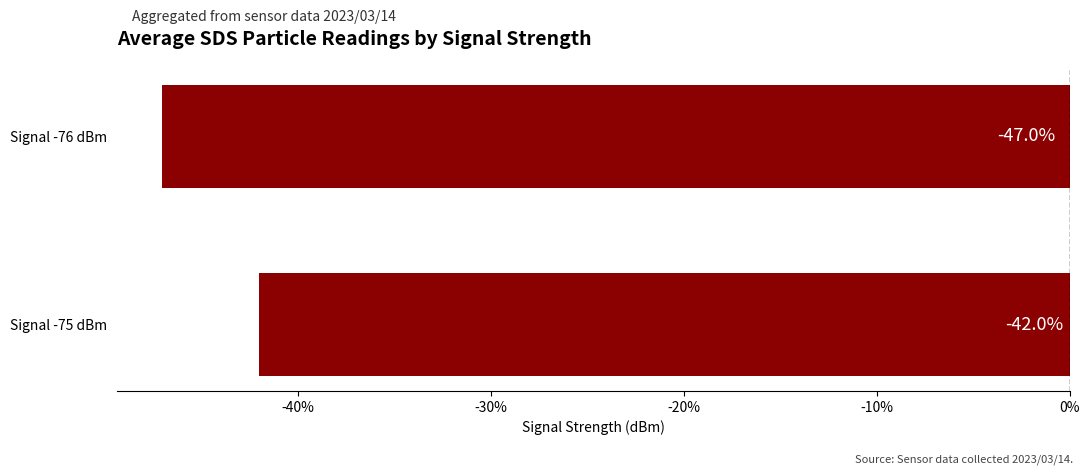

At which category does the chart reach its peak across all series?

Signal -75 dBm